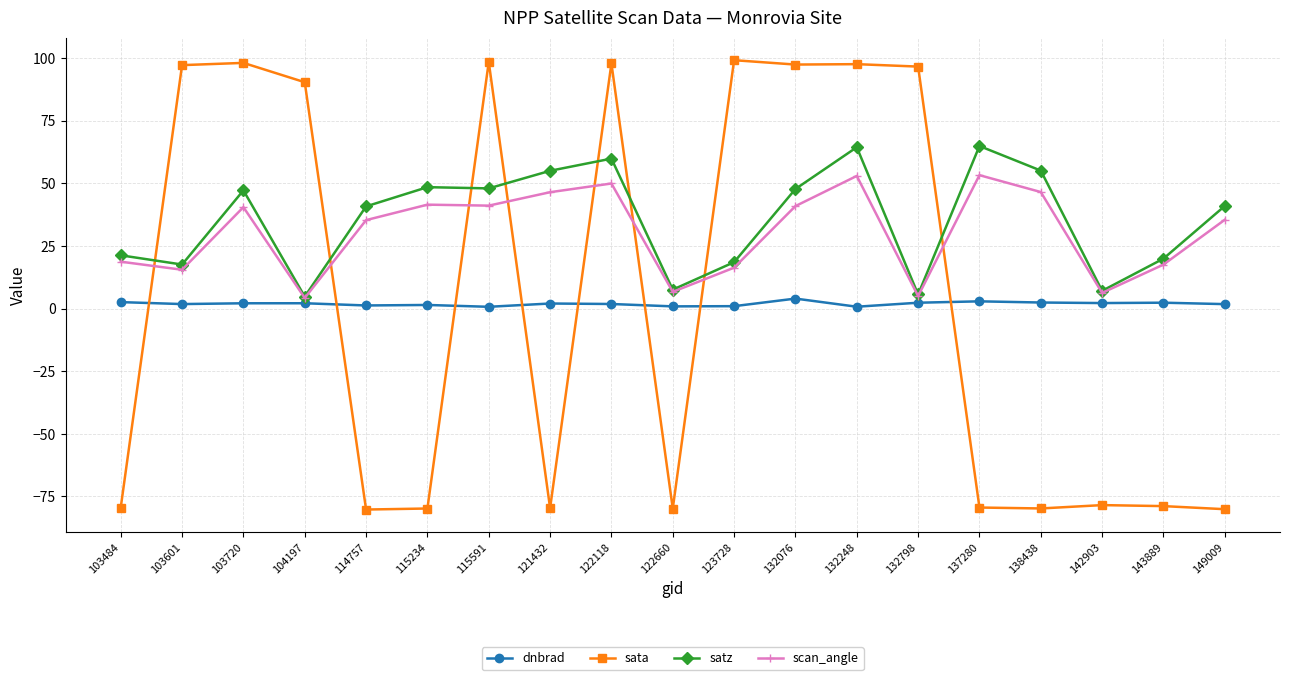

True or false: satz and dnbrad cross at least once.

False